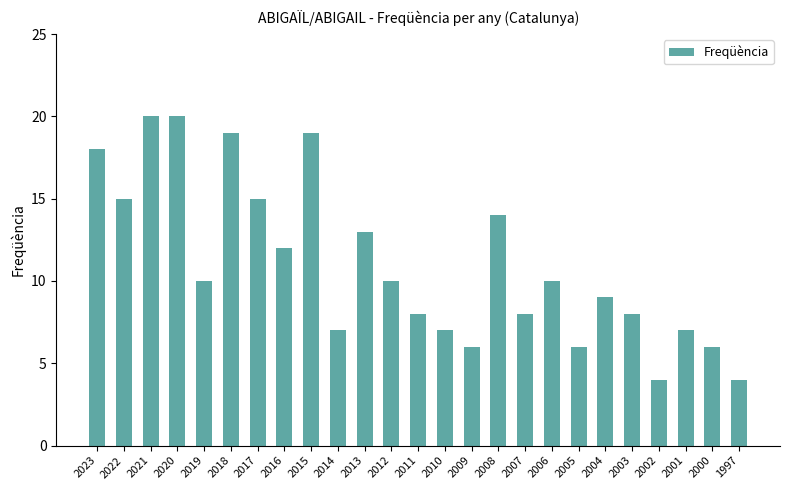

What is the sum of all values?

275